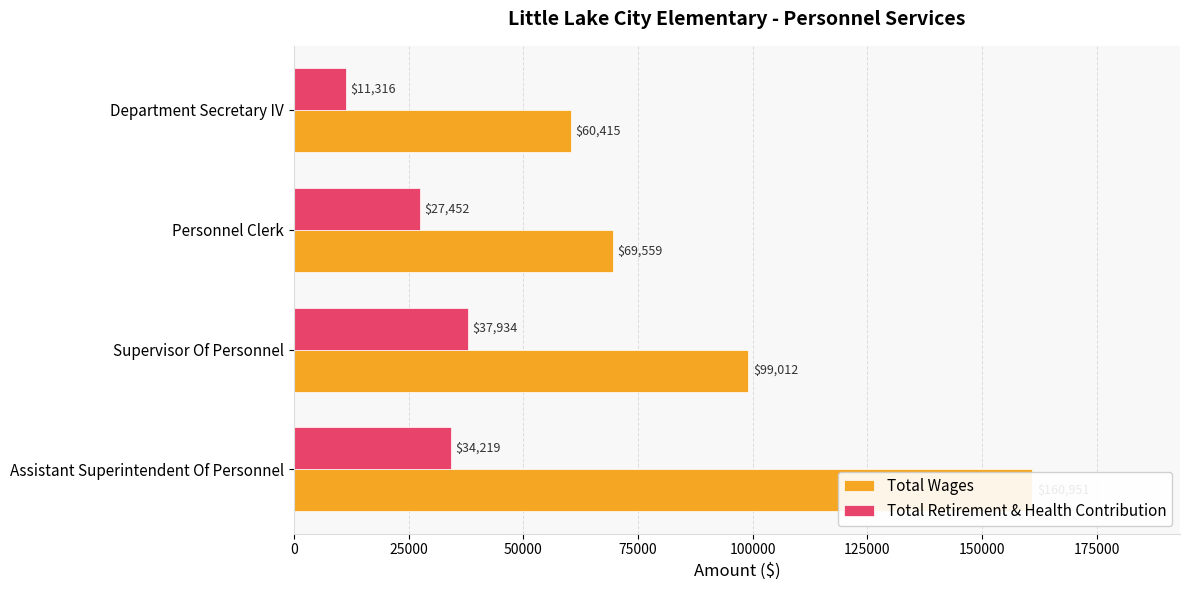

What are all the series names shown in the legend?

Total Wages, Total Retirement & Health Contribution